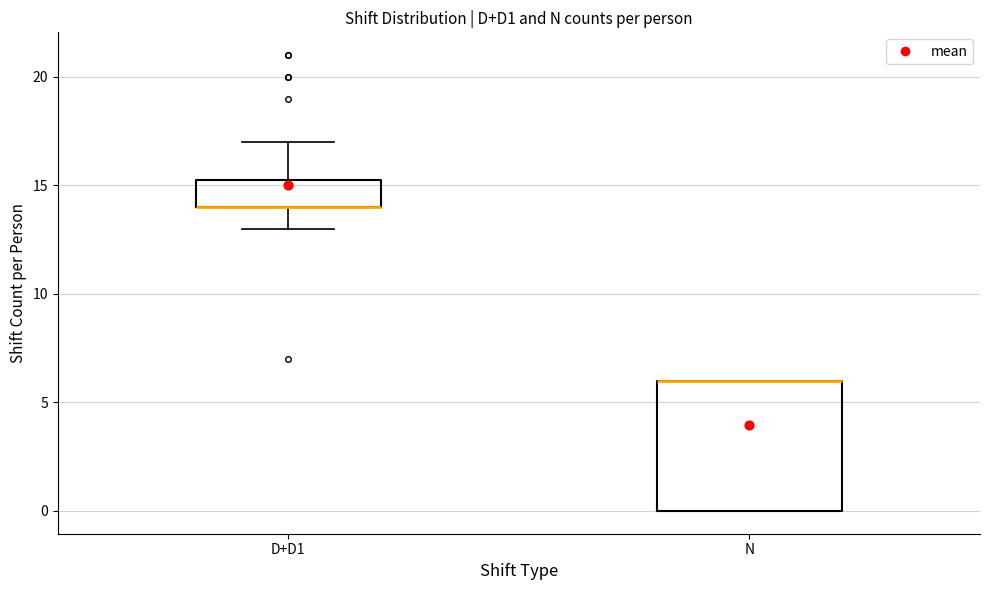

Which box is the tallest, from its lower edge to its upper edge?

N